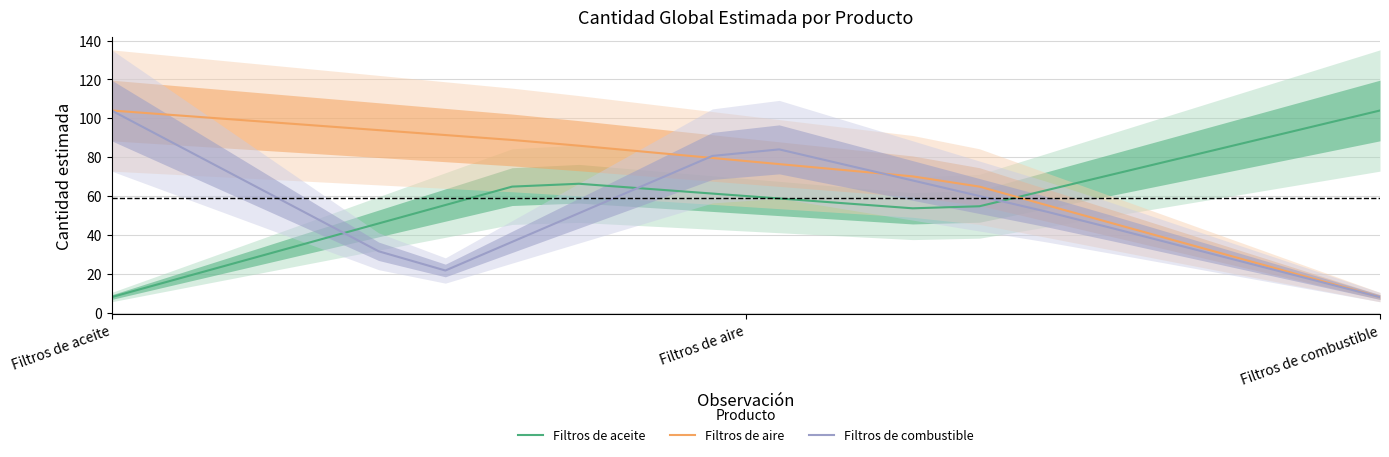

What are all the series names shown in the legend?

Filtros de aceite, Filtros de aire, Filtros de combustible